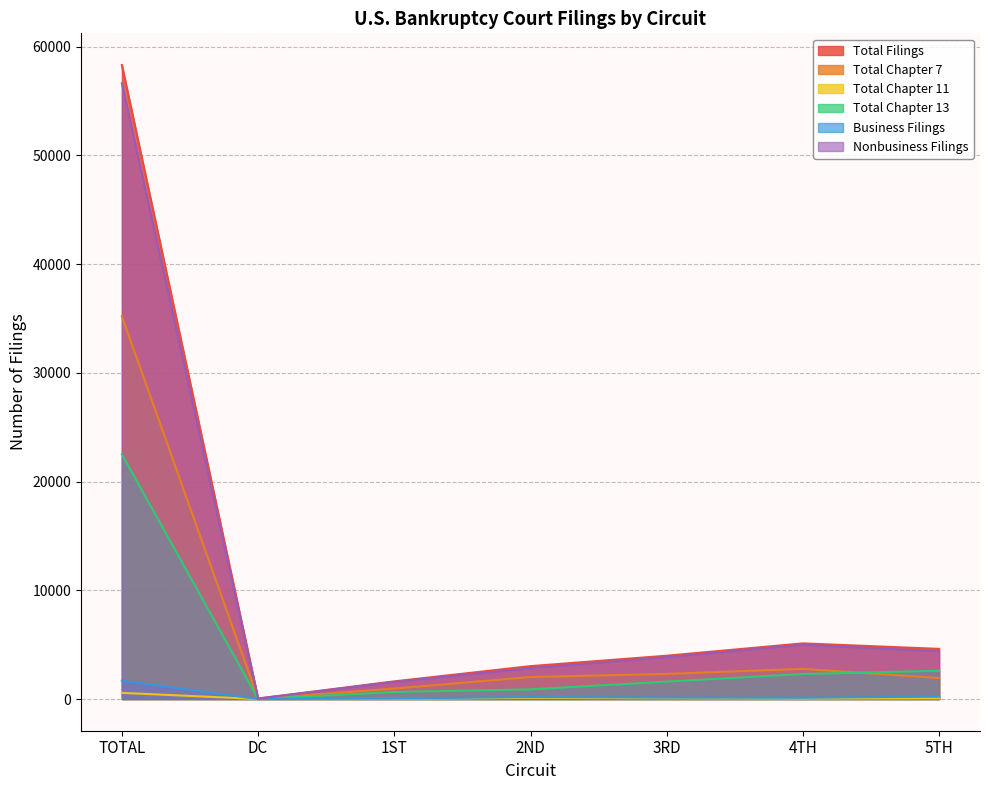

Is it true that Total Chapter 11 equals 108 at 2ND?

True